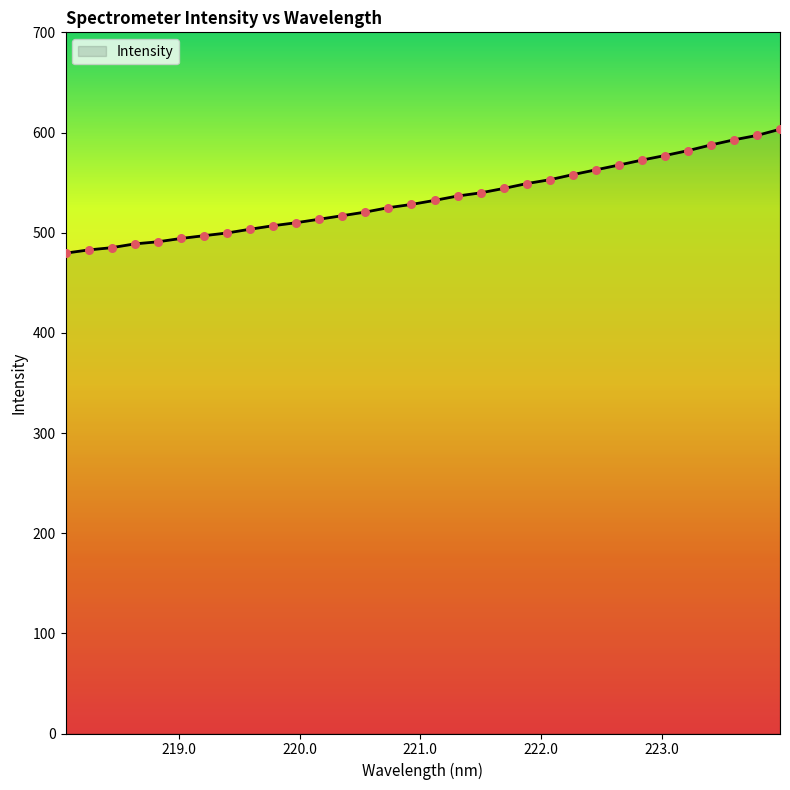

What is the minimum value shown in the chart?

479.6